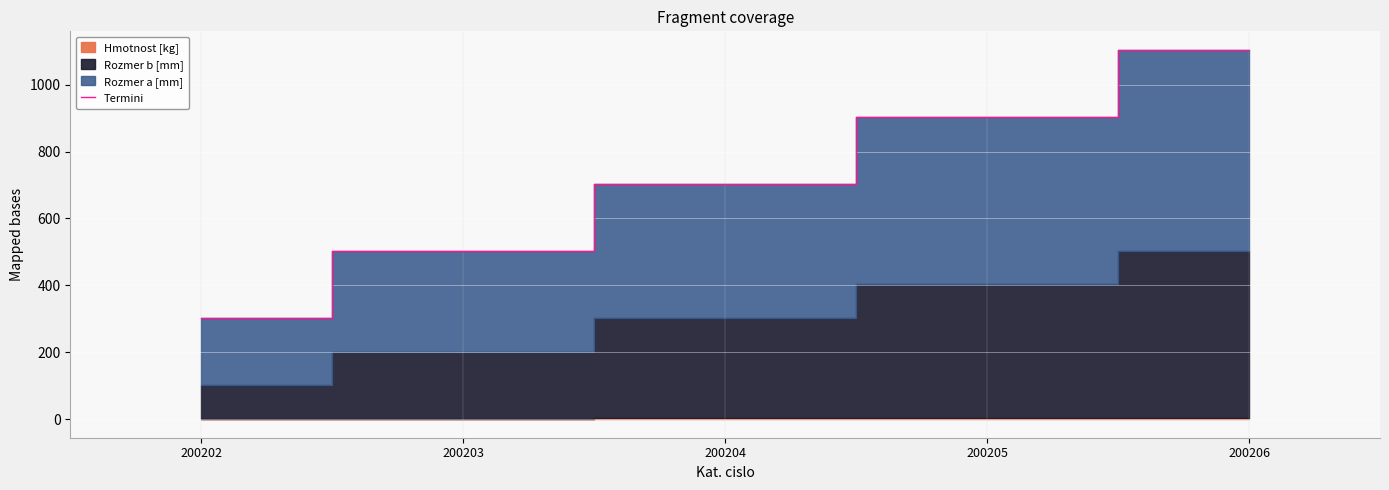

What is the change in value from 200202 to 200205?

+602.1